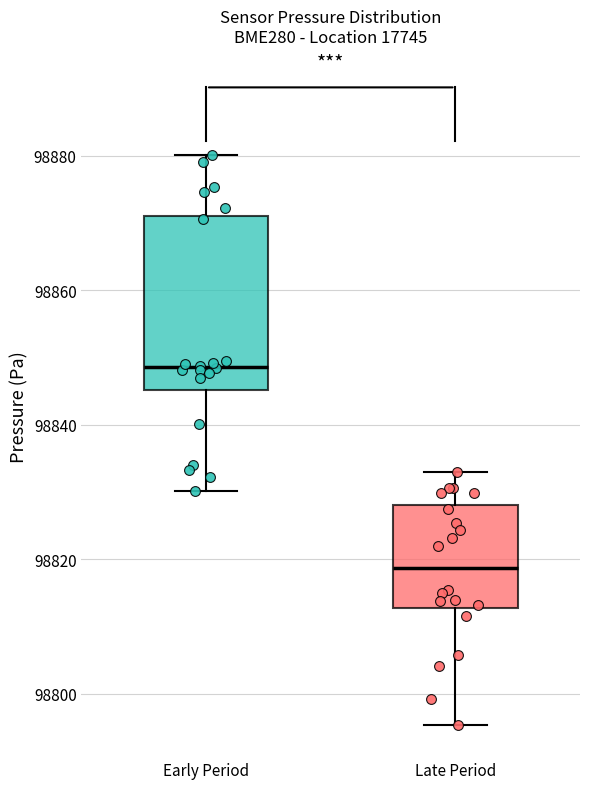

Which box has the highest median line?

Early Period